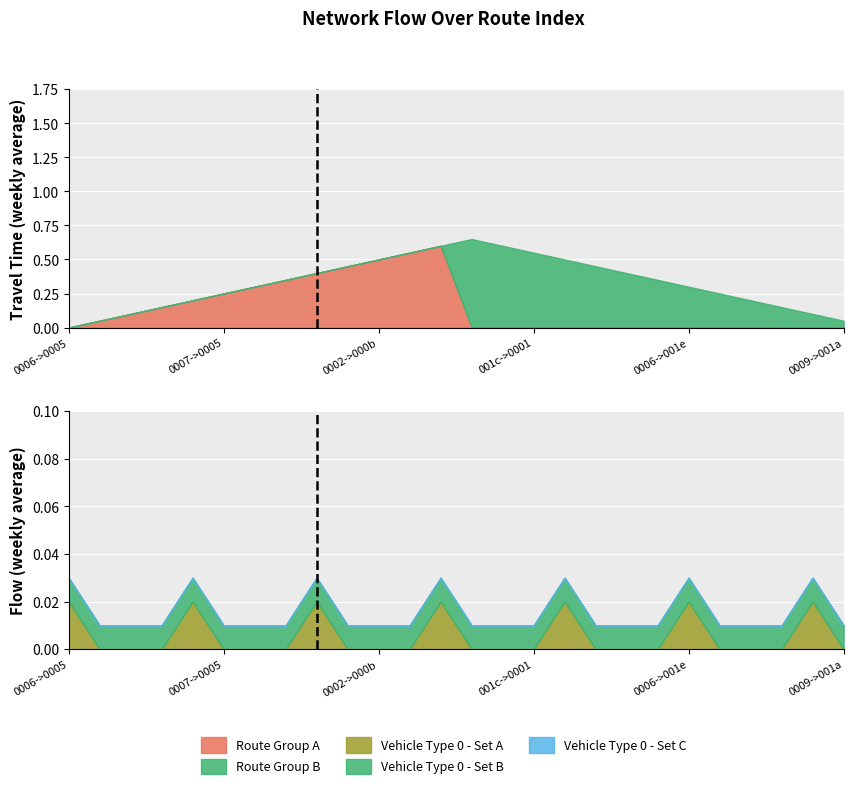

True or false: Flow and Travel Time intersect in this chart.

False